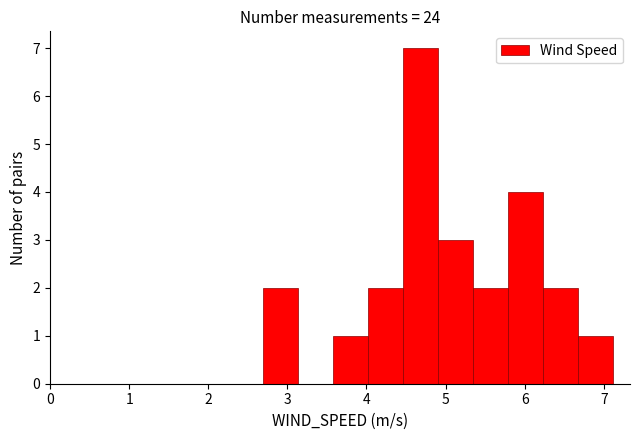

Which range on the x-axis has the tallest bar?

4.5 to 4.9